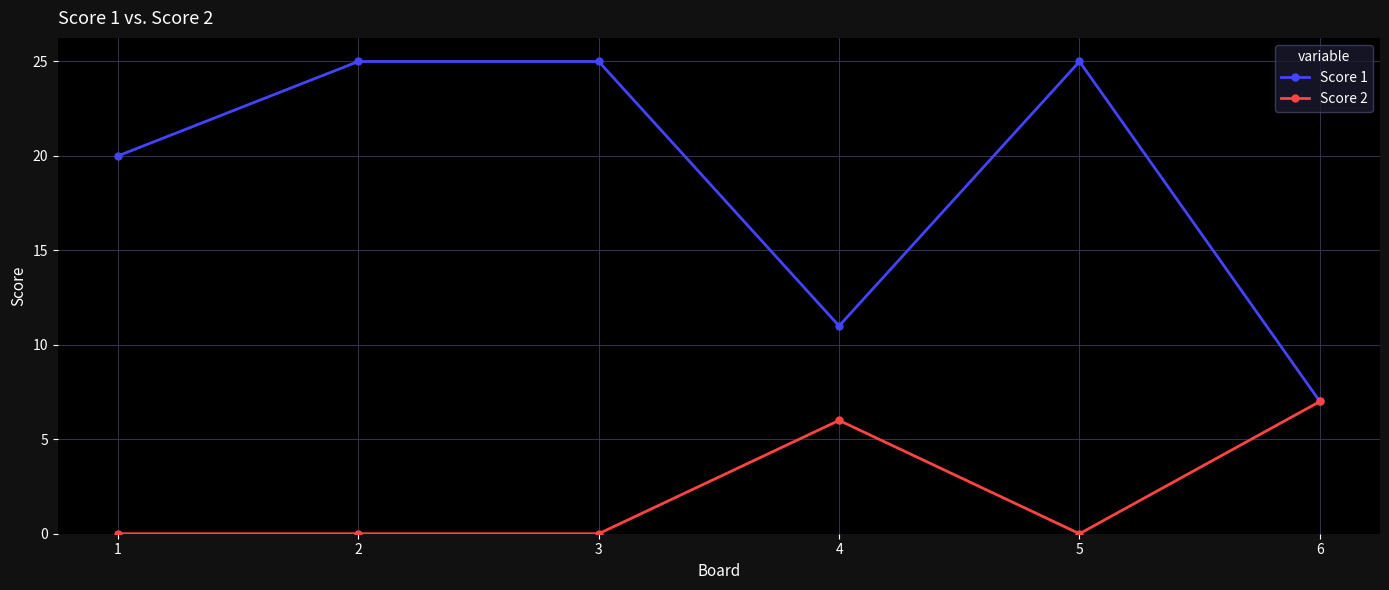

Reading left to right, extract all data points from this chart.

Score 1: 20	25	25	11	25	7
Score 2: 0	0	0	6	0	7